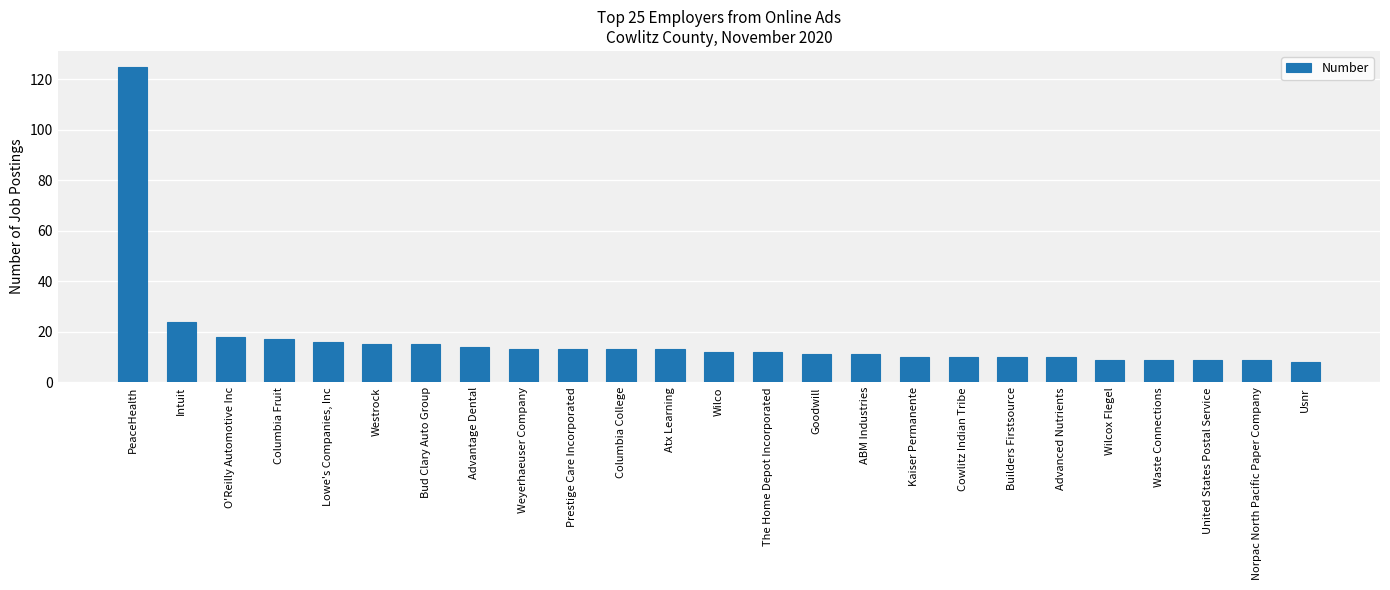

Approximately how many times larger is the value at Columbia Fruit compared to Goodwill?

1.5